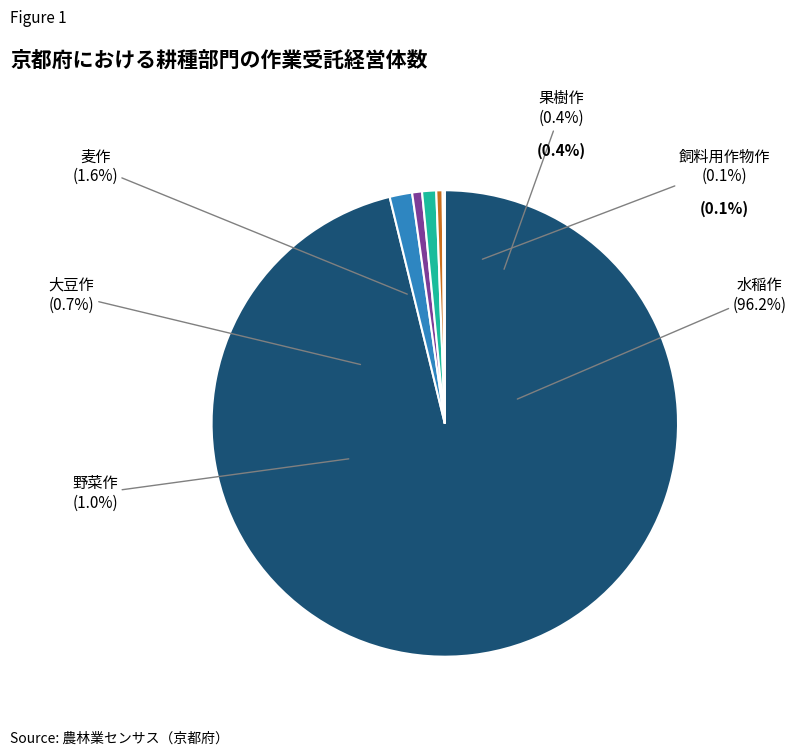

How many slices are in this pie chart?

6